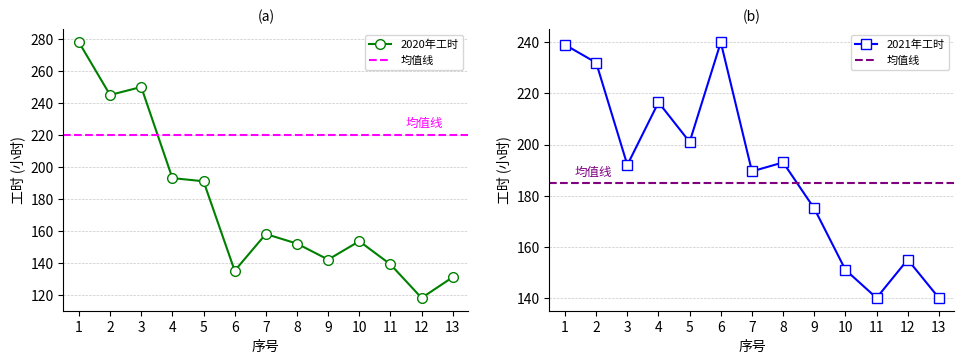

Does the chart have visible grid lines?

Yes